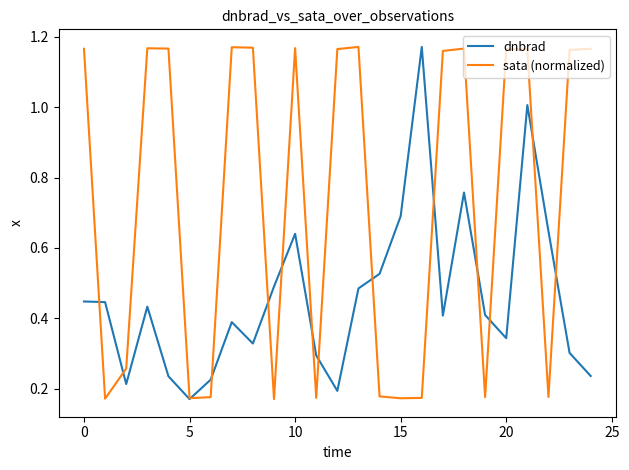

Rank the series by their maximum value, from highest to lowest.

dnbrad, sata (normalized)